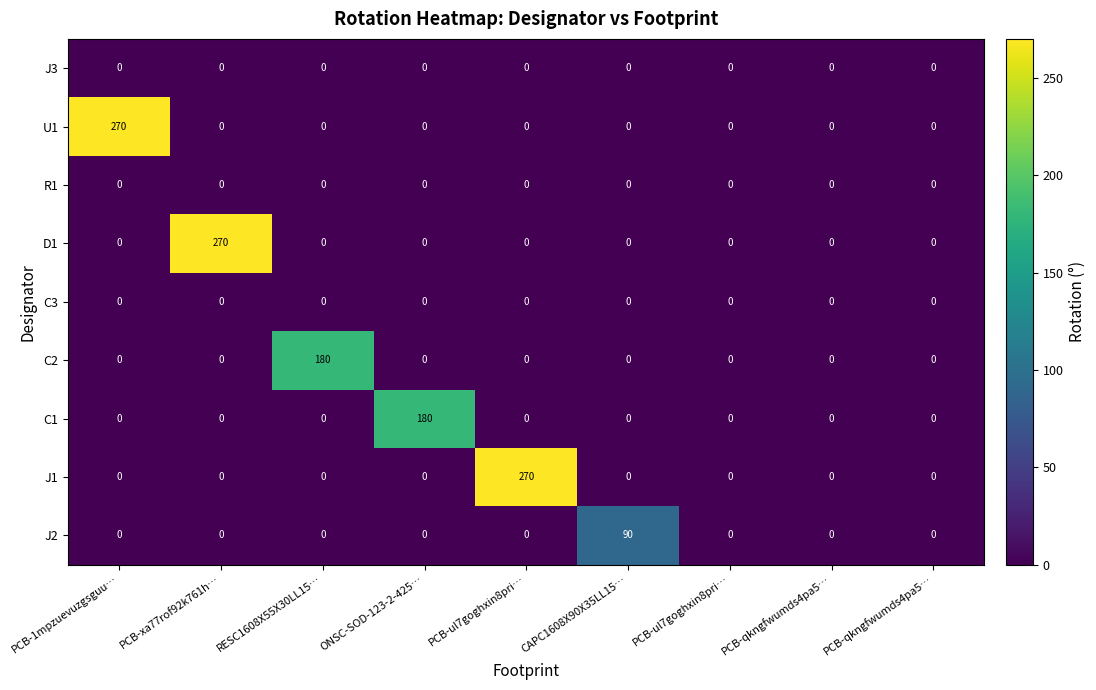

How many data points in J2 are above 0?

1